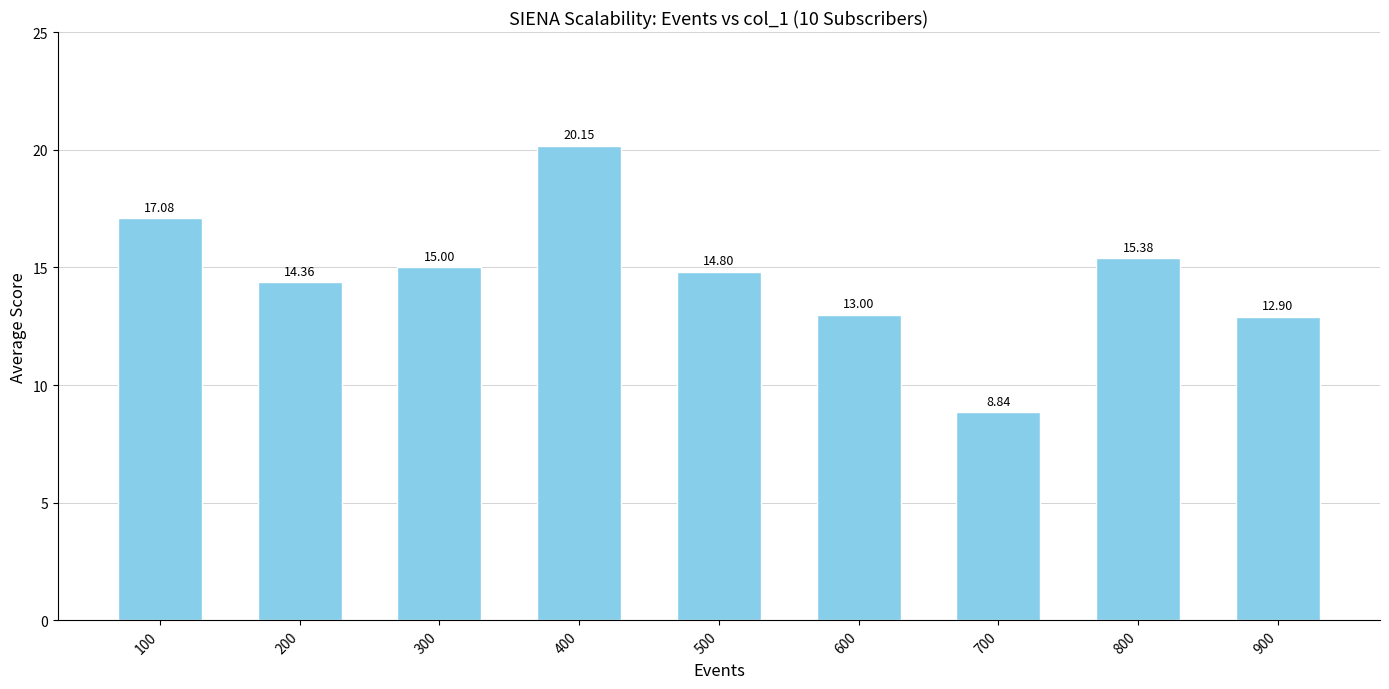

Rank the categories by value from lowest to highest.

700, 900, 600, 200, 500, 300, 800, 100, 400